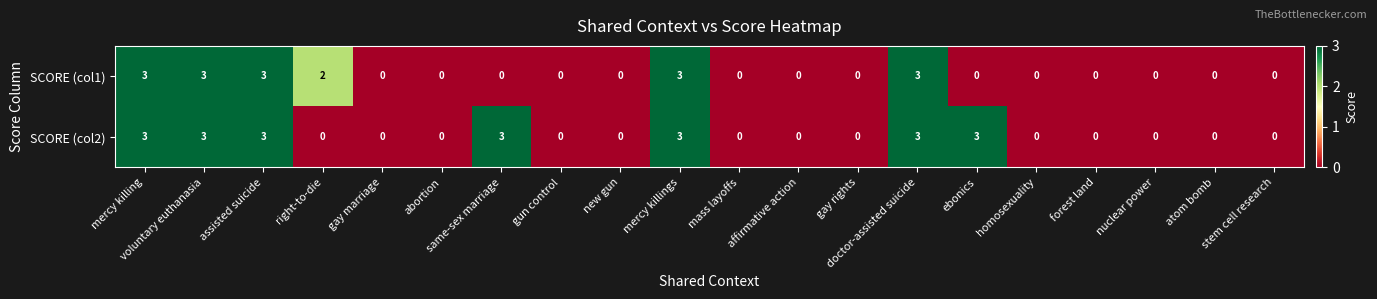

Count the SCORE (col2) values in the range 0 to 3.

20